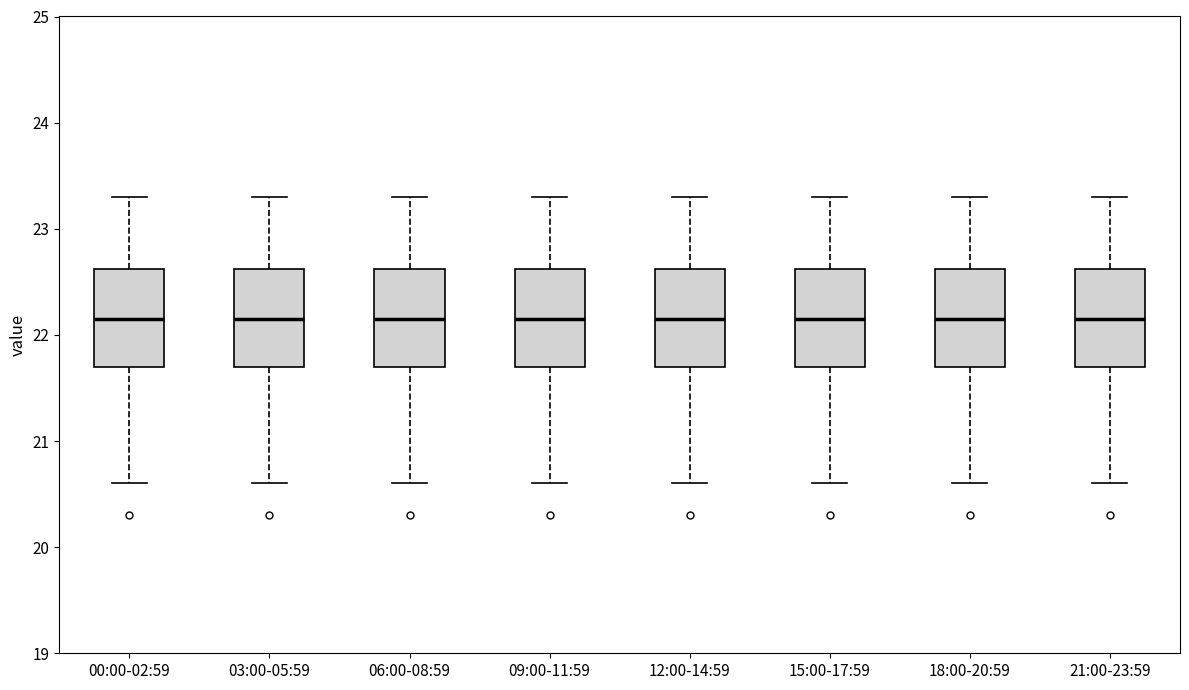

Reading left to right, transcribe this box plot: for each box, give where its median line is, the range the box spans, and where its two whiskers end, as read against the y-axis. The values are not printed on the chart, so give them approximately, as read against the axis.

00:00-02:59: median 22.2, box 21.7 to 22.6, whiskers 20.6 to 23.3
03:00-05:59: median 22.2, box 21.7 to 22.6, whiskers 20.6 to 23.3
06:00-08:59: median 22.2, box 21.7 to 22.6, whiskers 20.6 to 23.3
09:00-11:59: median 22.2, box 21.7 to 22.6, whiskers 20.6 to 23.3
12:00-14:59: median 22.2, box 21.7 to 22.6, whiskers 20.6 to 23.3
15:00-17:59: median 22.2, box 21.7 to 22.6, whiskers 20.6 to 23.3
18:00-20:59: median 22.2, box 21.7 to 22.6, whiskers 20.6 to 23.3
21:00-23:59: median 22.2, box 21.7 to 22.6, whiskers 20.6 to 23.3